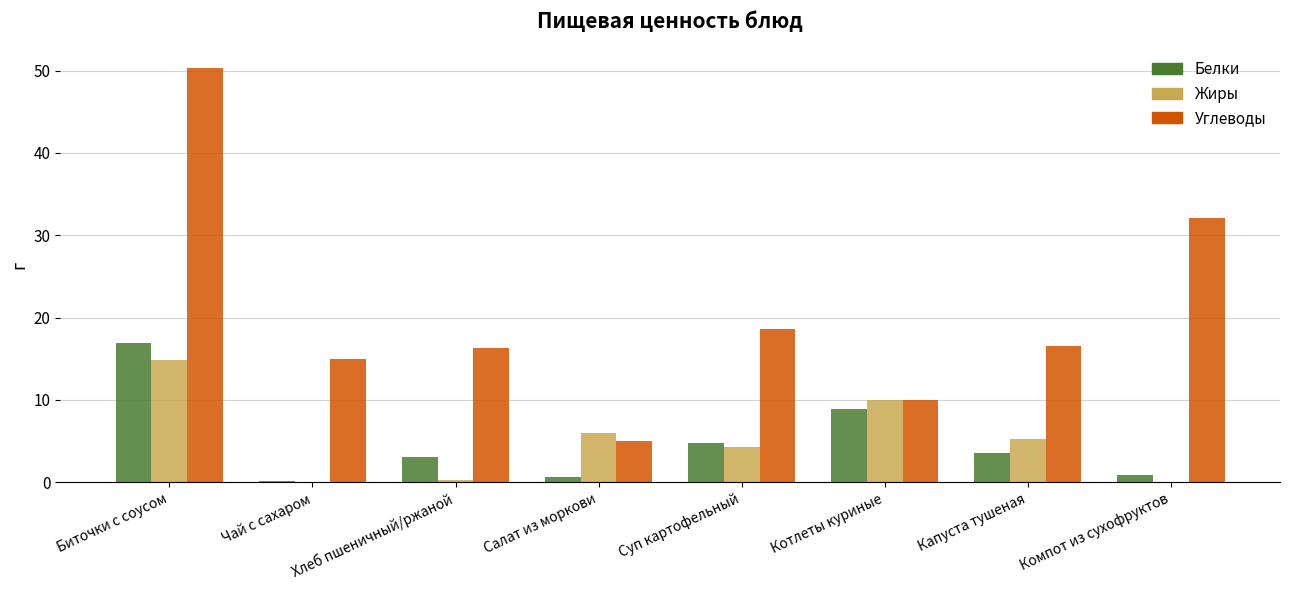

Between Салат из моркови and Капуста тушеная, which series saw the biggest shift?

Углеводы